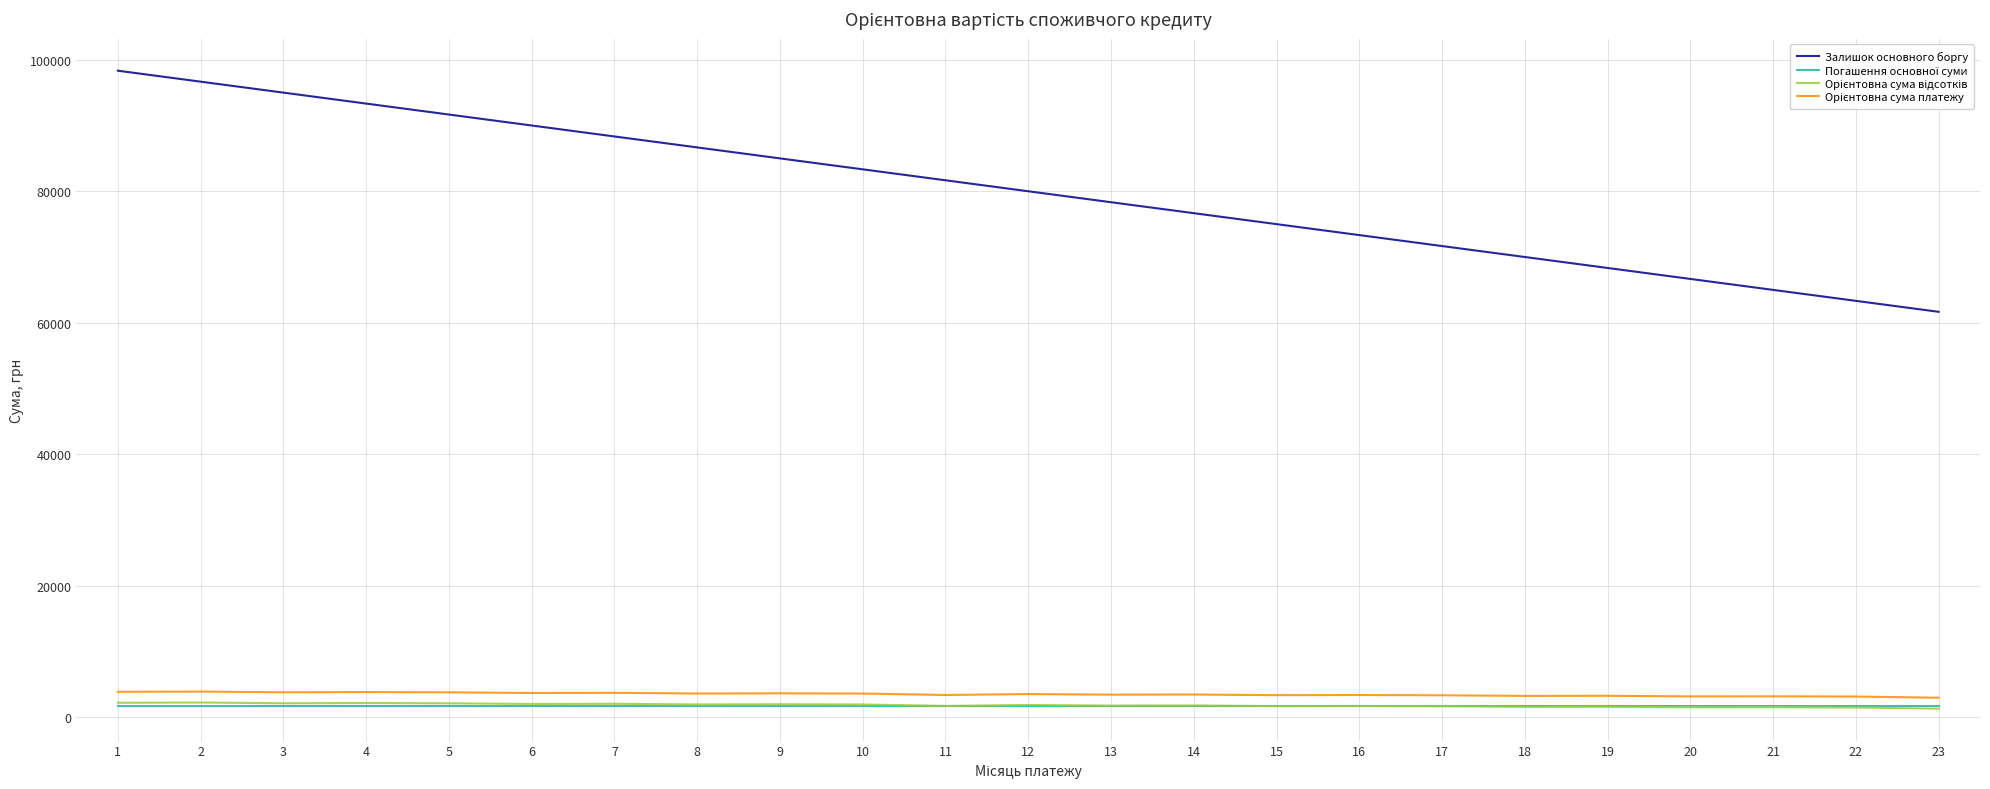

What is the maximum value shown in the chart?

98333.3